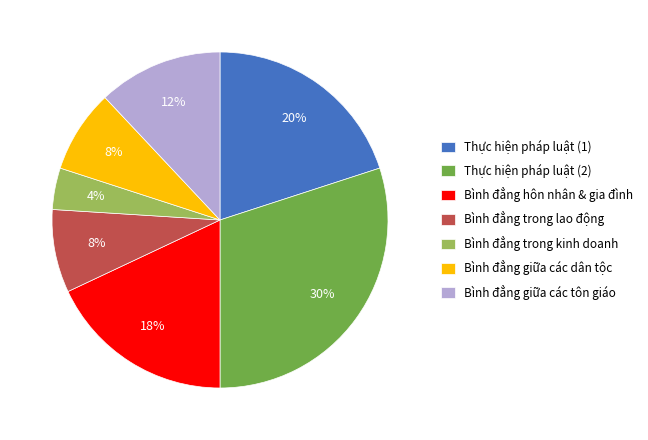

To the nearest percent, what is the difference between the Thực hiện pháp luật (1) and Bình đẳng hôn nhân & gia đình slice percentages?

2%